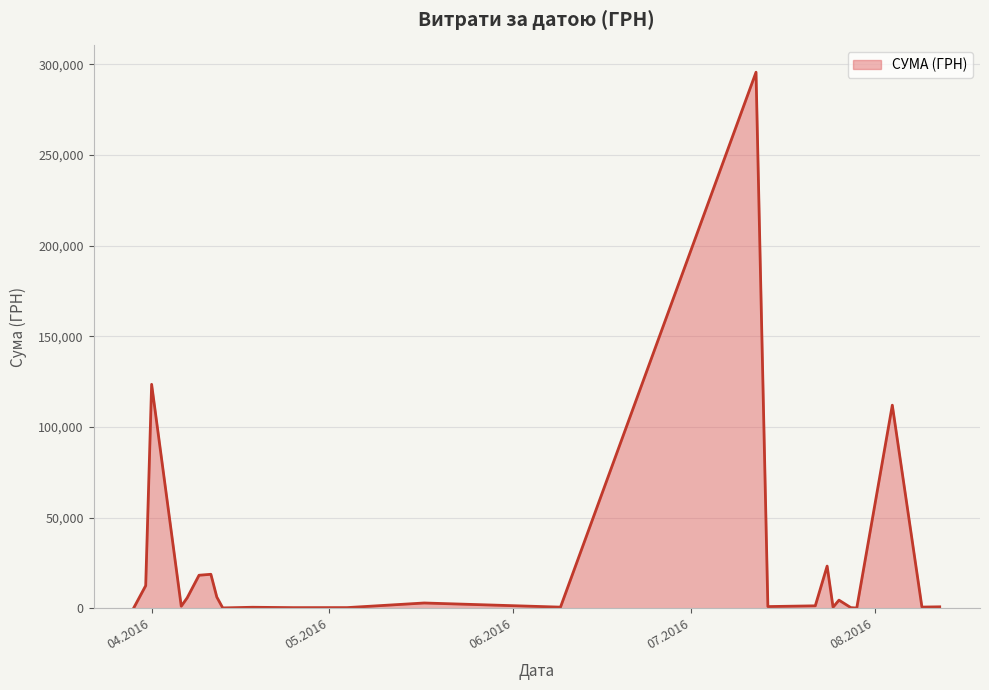

What is the maximum value shown in the chart?

295638.6